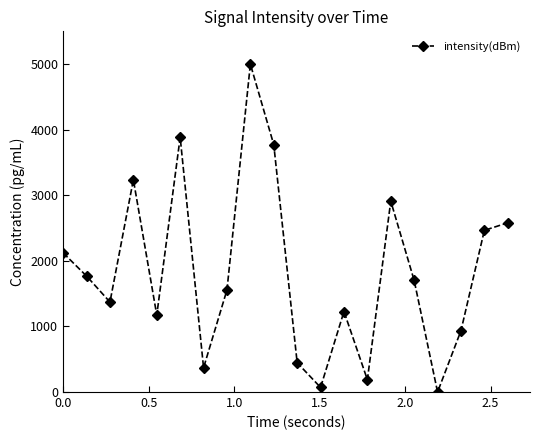

What is the greatest value displayed?

5000.0